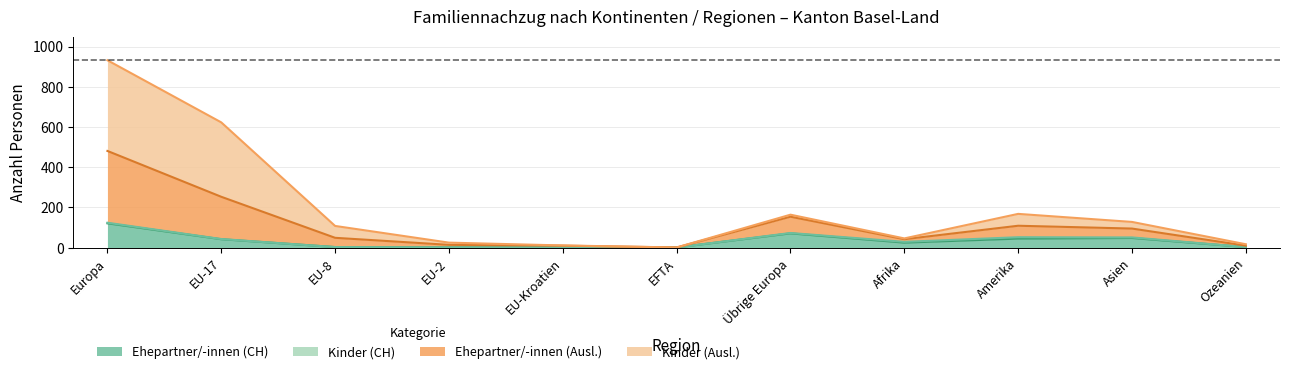

At which category is the sum across all series the highest?

Europa